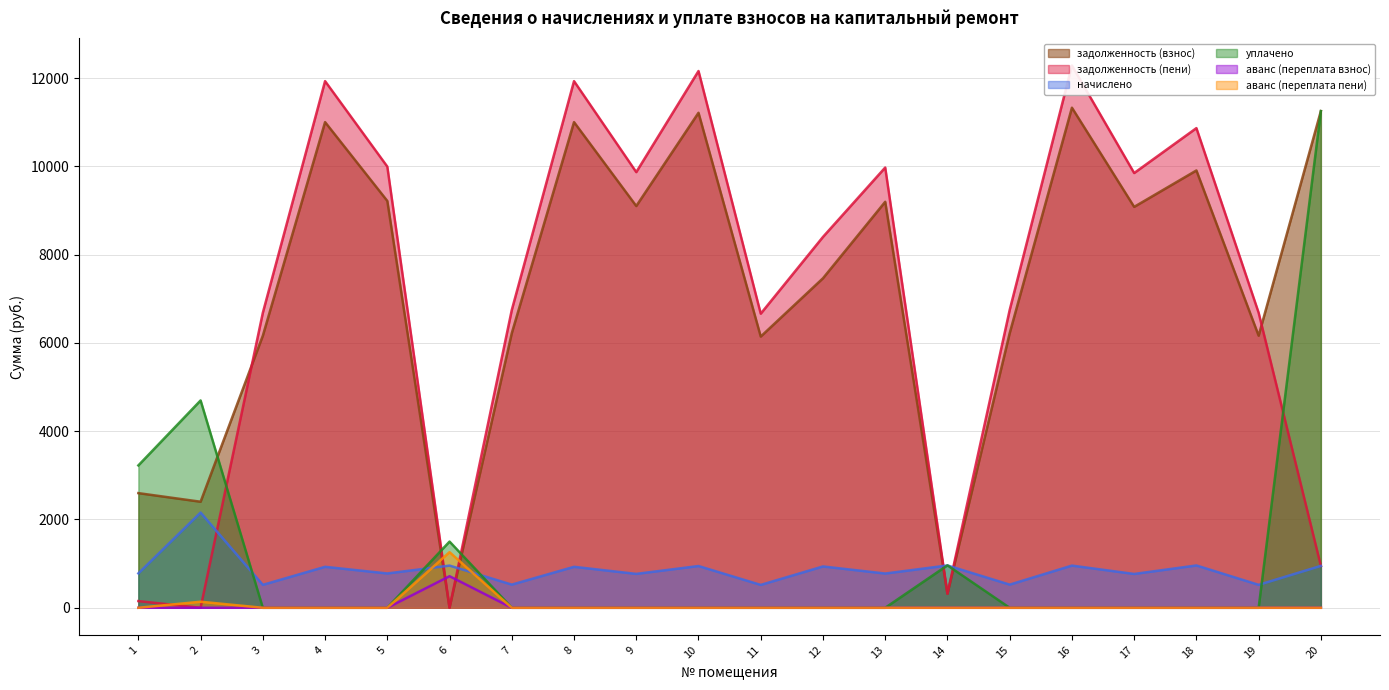

What is the total value across all series at 19?

13366.4